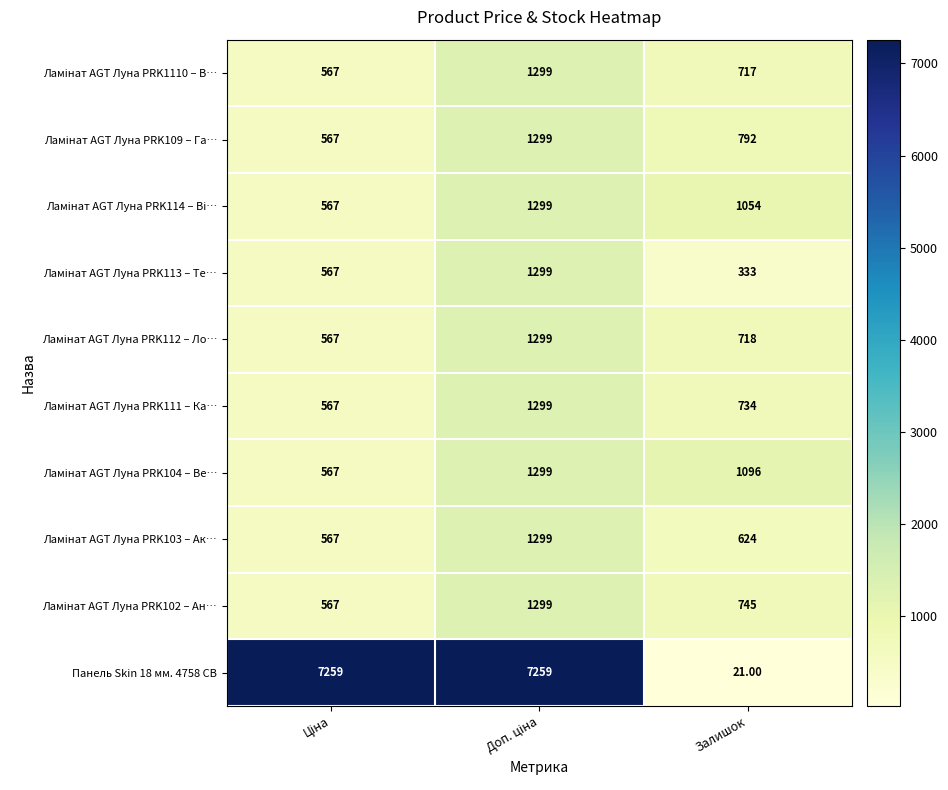

Which label corresponds to the smallest value in the chart?

Залишок